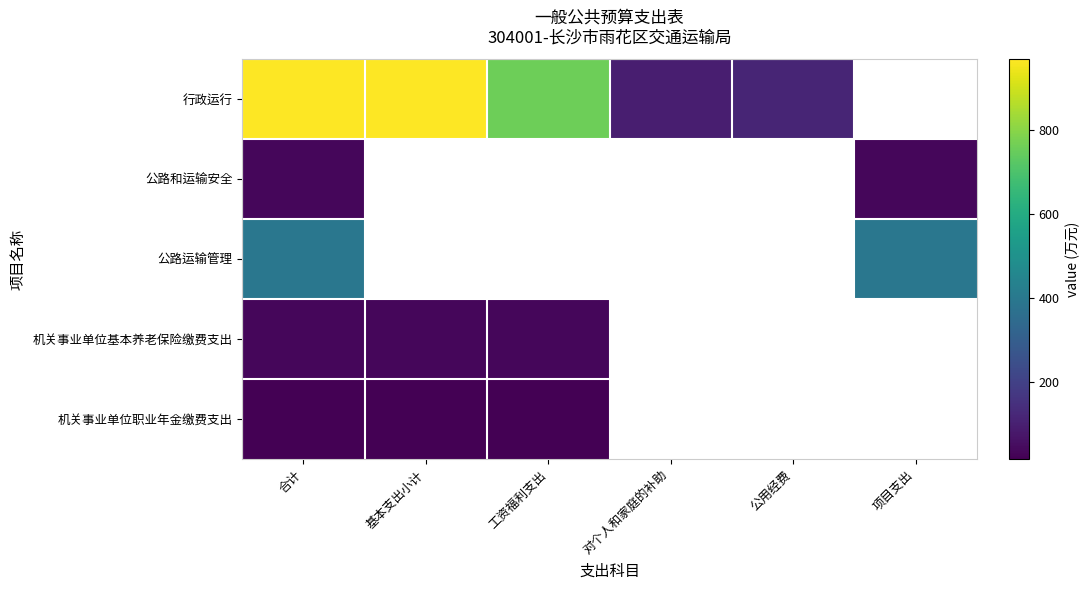

At which category does the chart reach its peak across all series?

合计